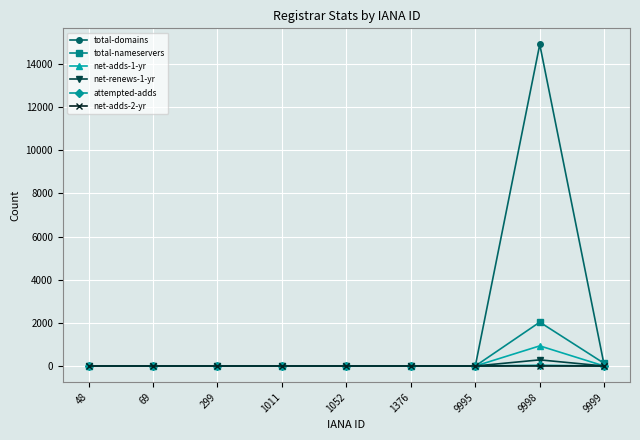

Which series has the widest spread of values?

total-domains